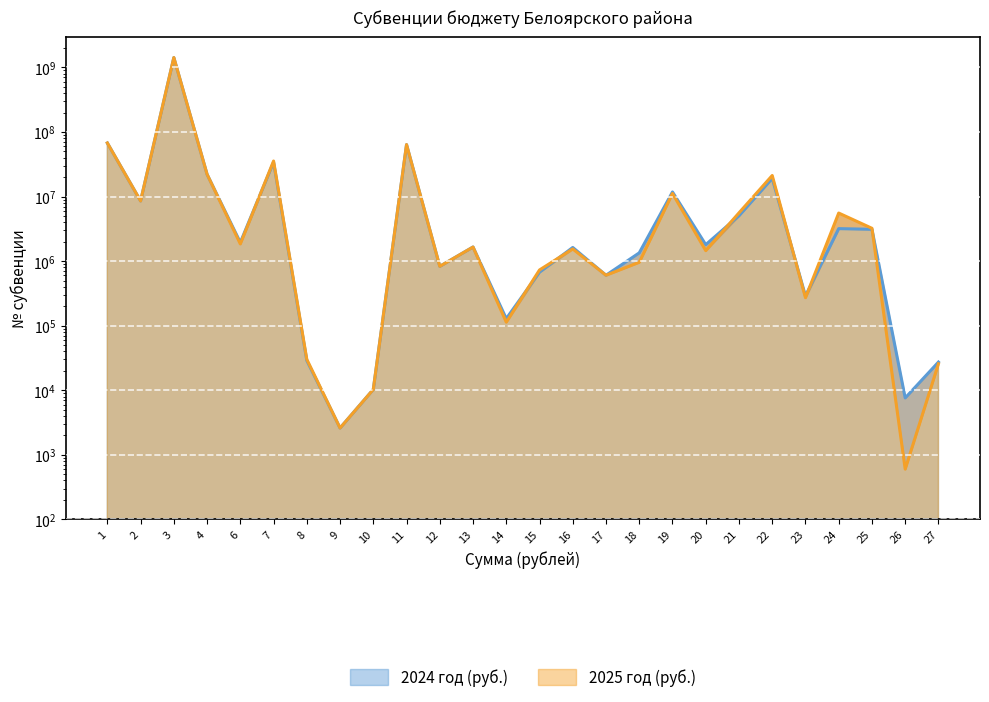

Reading right to left, list all the values displayed in this chart.

2024 год (руб.): 27=27300	26=7600	25=3112400	24=3188100	23=289100	22=19130600	21=5045800	20=1800200	19=11797000	18=1343800	17=604600	16=1628500	15=674700	14=128700	13=1656300	12=830900	11=63811400	10=10300	9=2600	8=28900	7=34180700	6=1947000	4=22142000	3=1422320100	2=8552400	1=67660000
2025 год (руб.): 27=25700	26=600	25=3225600	24=5558600	23=271400	22=21220000	21=5595800	20=1454000	19=11182000	18=959800	17=604600	16=1543500	15=730100	14=113400	13=1652800	12=830900	11=63862400	10=10300	9=2600	8=30100	7=35559300	6=1845500	4=22142000	3=1424525900	2=8552400	1=67660000